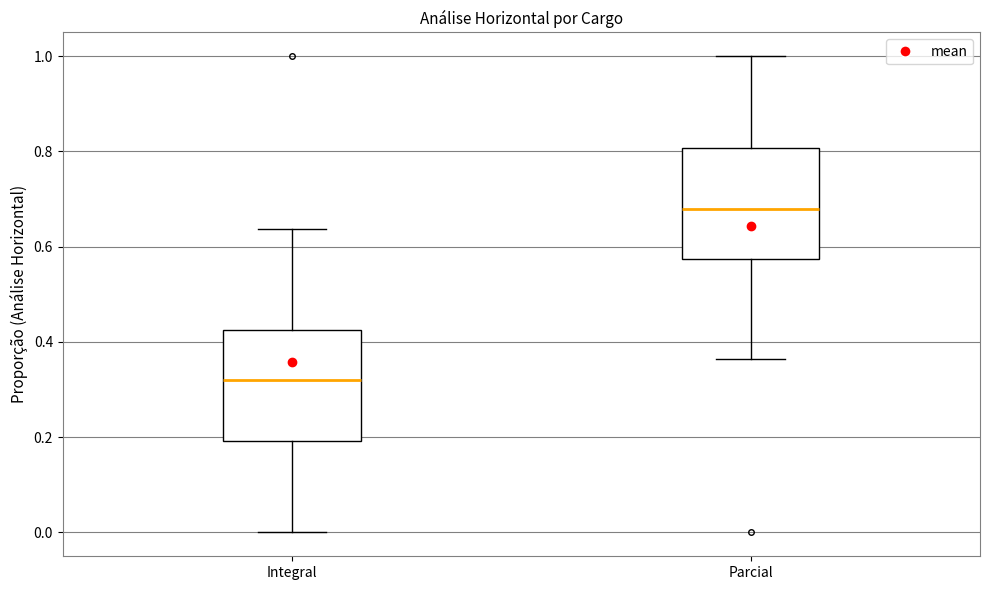

Reading left to right, transcribe this box plot: for each box, give where its median line is, the range the box spans, and where its two whiskers end, as read against the y-axis. The values are not printed on the chart, so give them approximately, as read against the axis.

Integral: median 0.32, box 0.20 to 0.42, whiskers 0.00 to 0.64
Parcial: median 0.68, box 0.58 to 0.80, whiskers 0.36 to 1.00